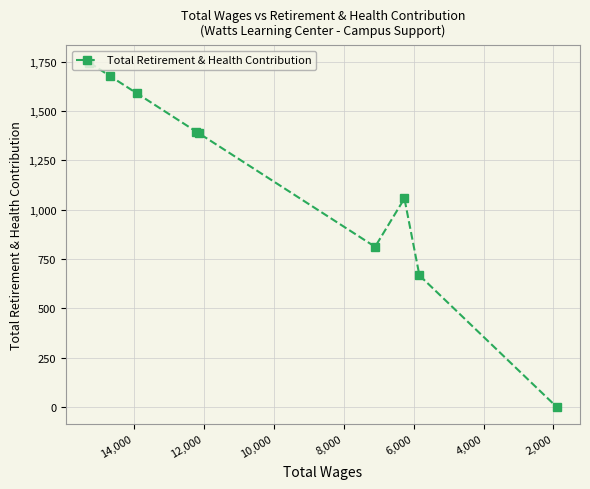

How many positive values are there?

8